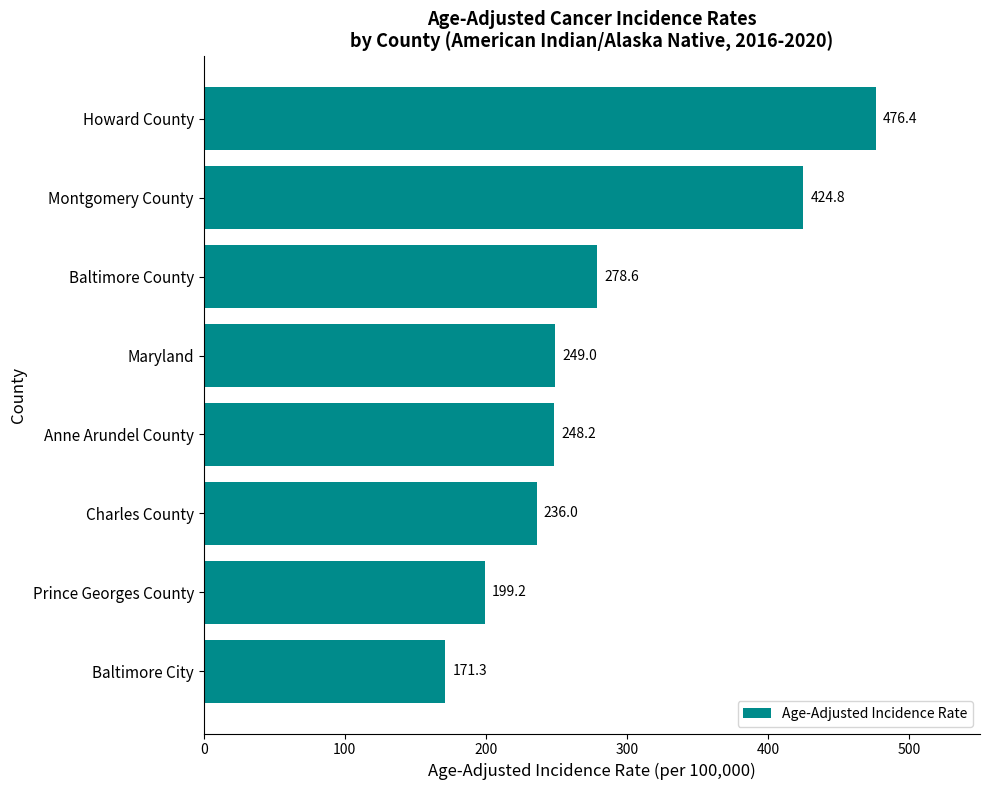

What is the difference between the second highest and second lowest values?

225.6